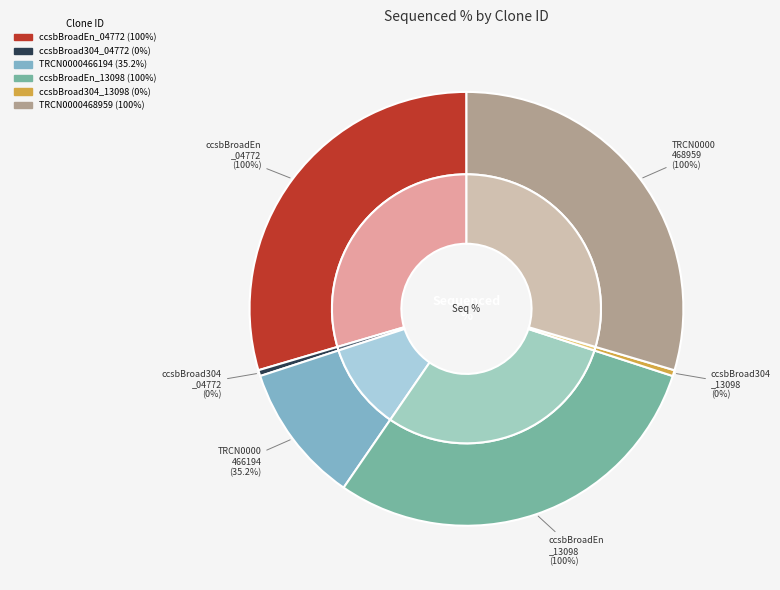

Is ccsbBroadEn_13098 the majority of the pie?

No